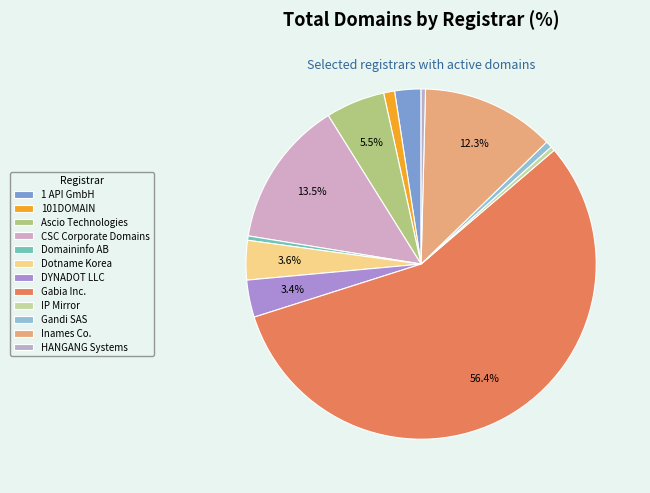

Is it true that 101DOMAIN is 1% of the pie?

True